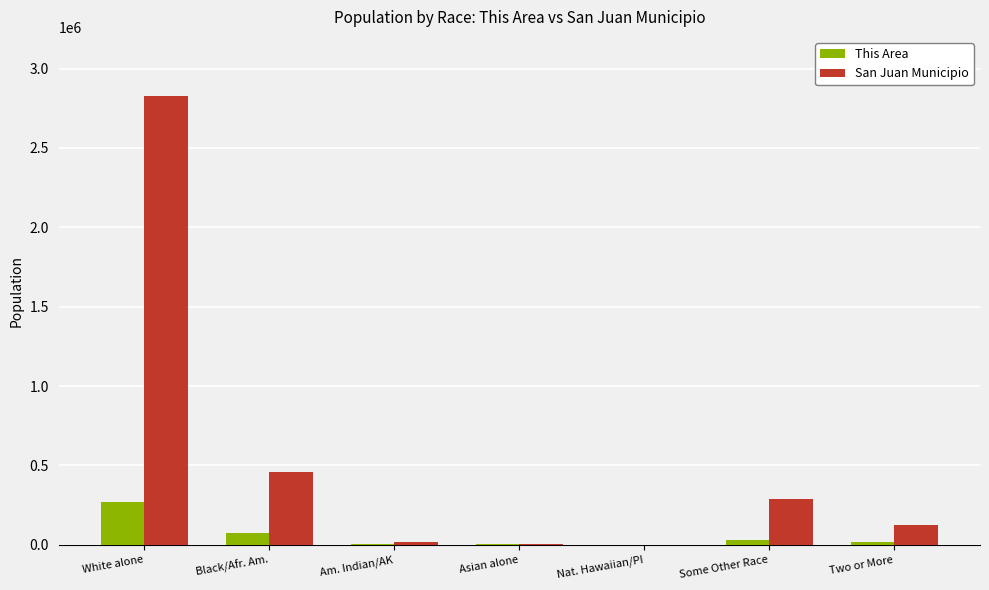

What is the total value across all series at Asian alone?

8581